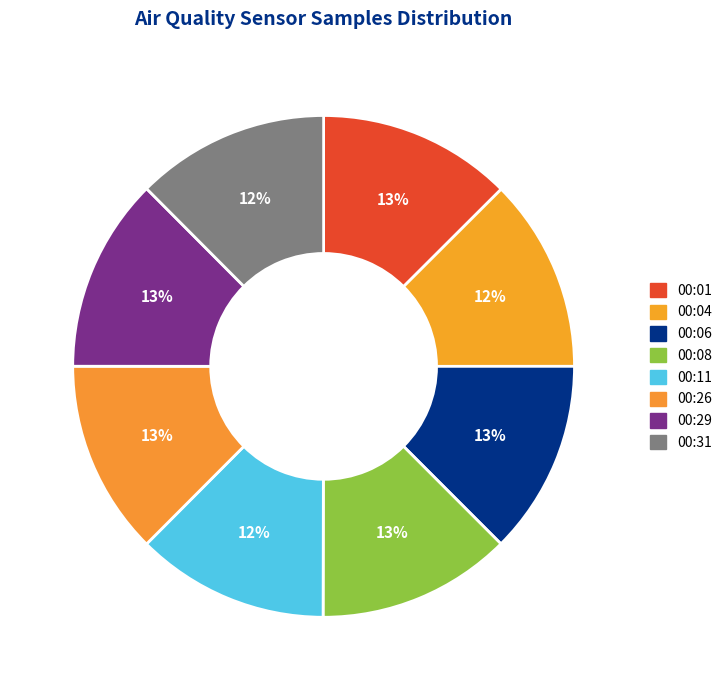

To the nearest percent, what percentage of the pie is 00:01?

13%